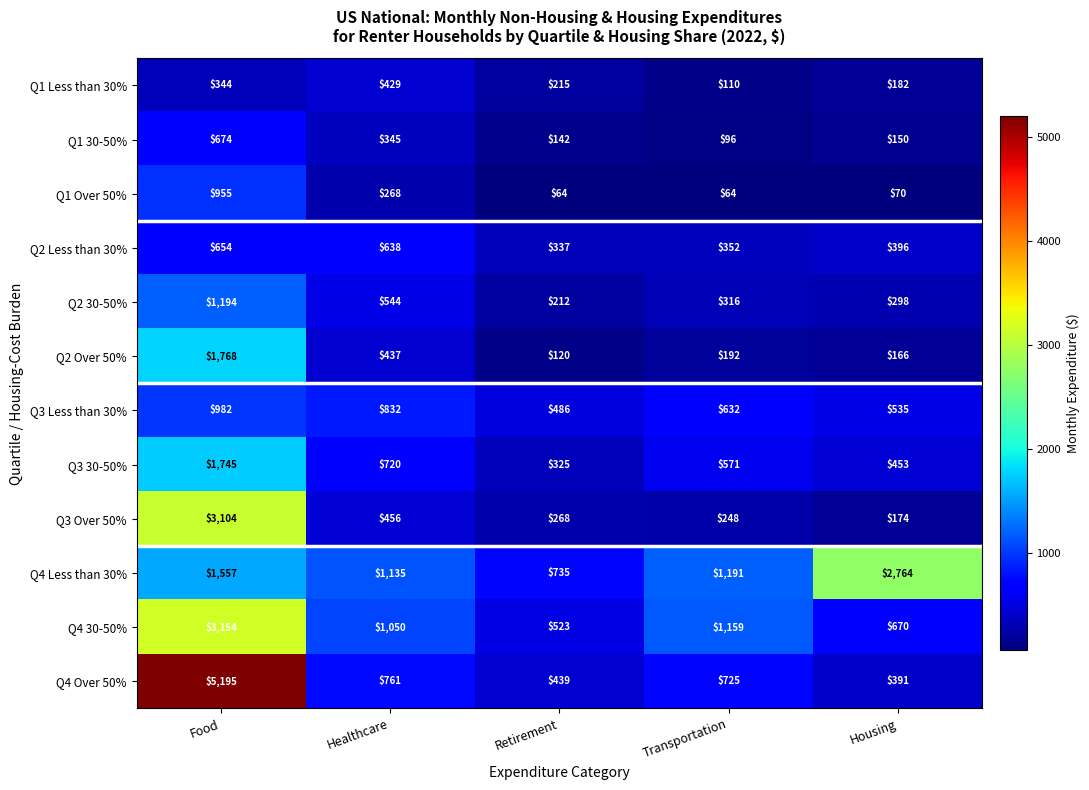

Which category has the highest value across all series?

Food